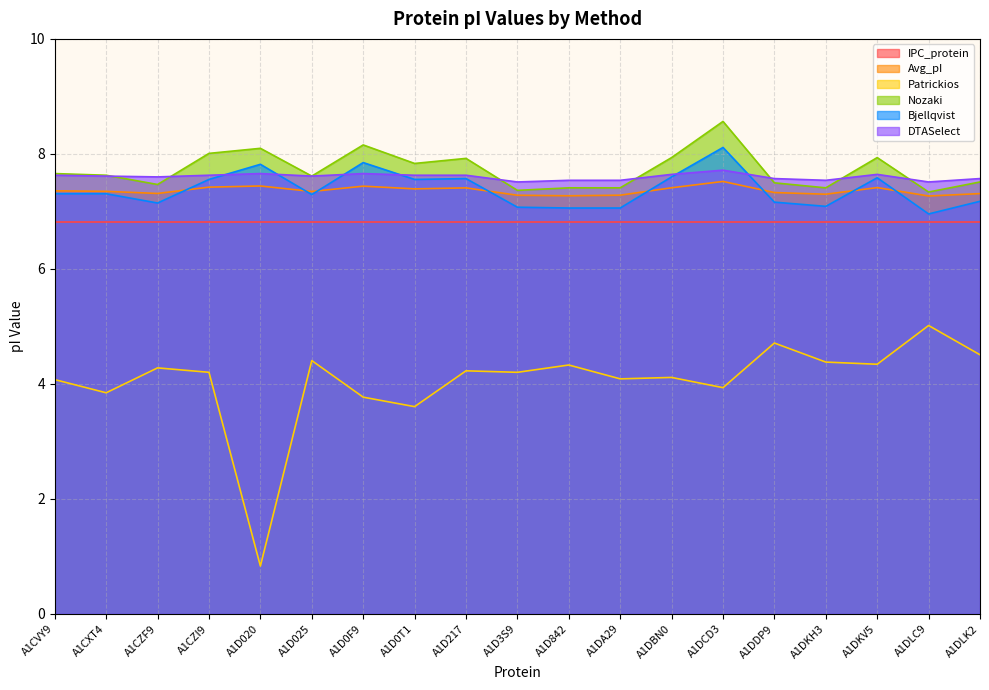

True or false: Bjellqvist and Patrickios intersect in this chart.

False